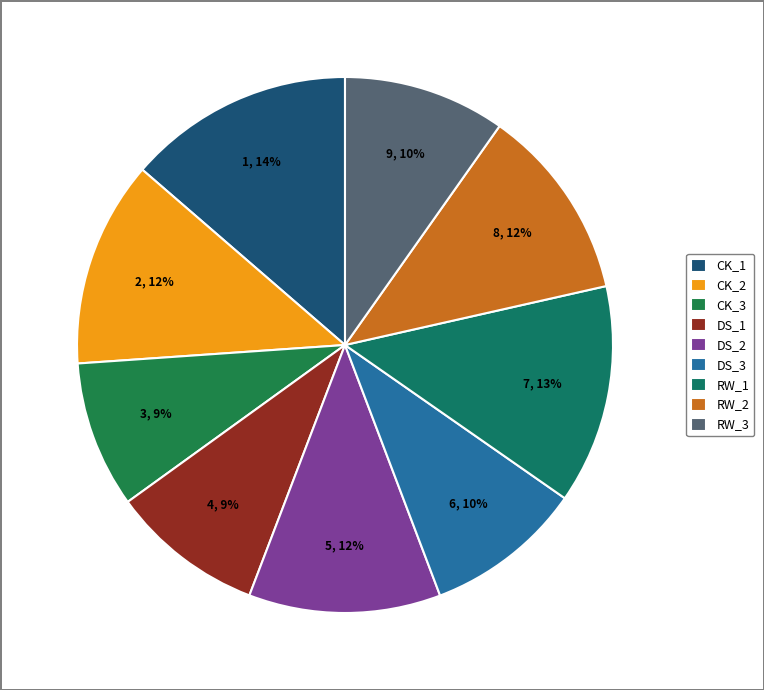

How many slices are in this pie chart?

9